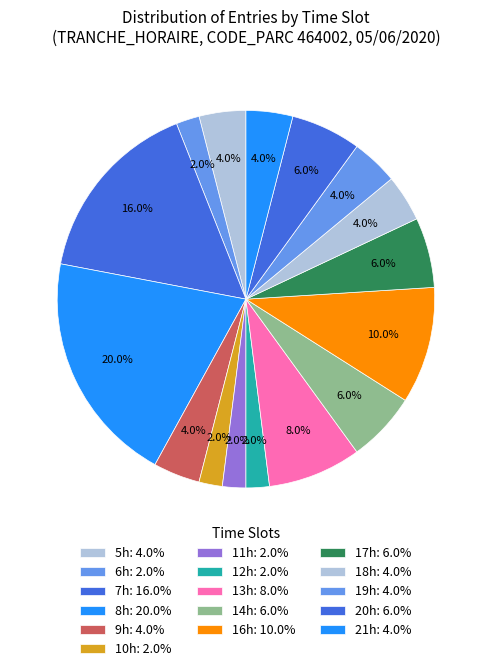

How many segments does this pie chart have?

16